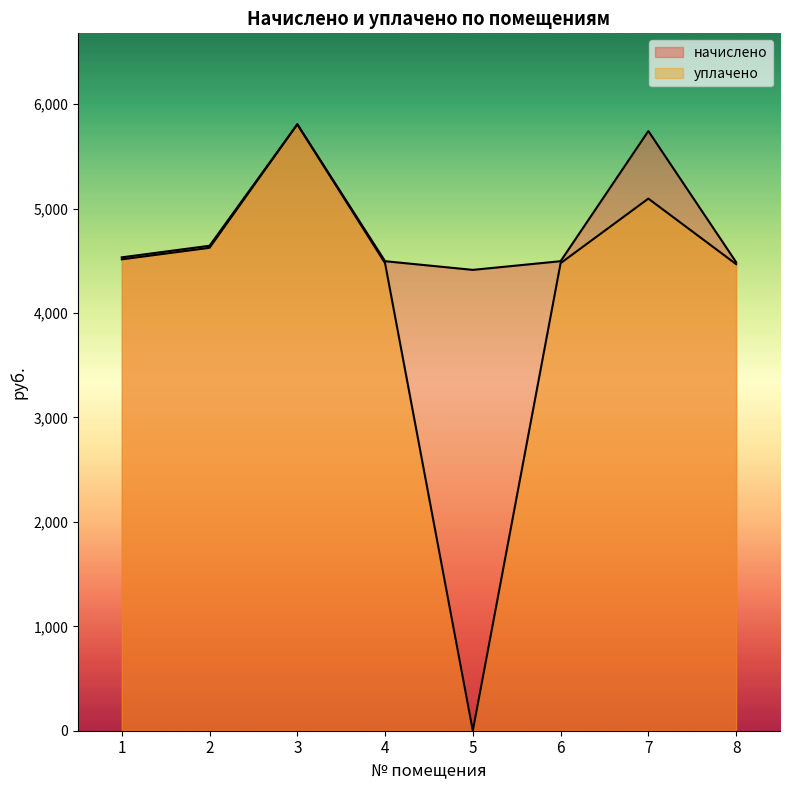

What is the sum of all уплачено values?

33469.0